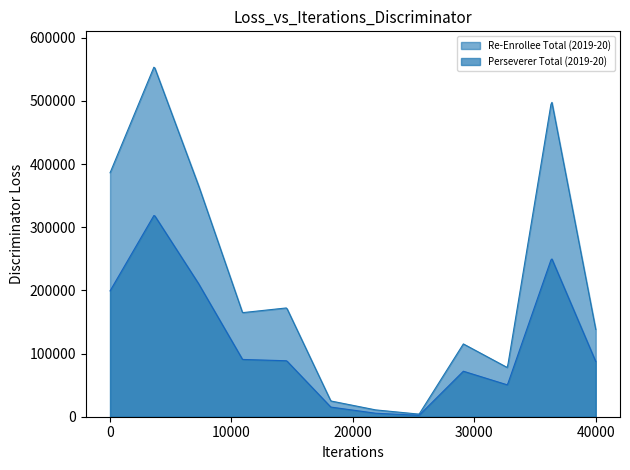

How many values in the Re-Enrollee Total (2019-20) series are below 164746?

6